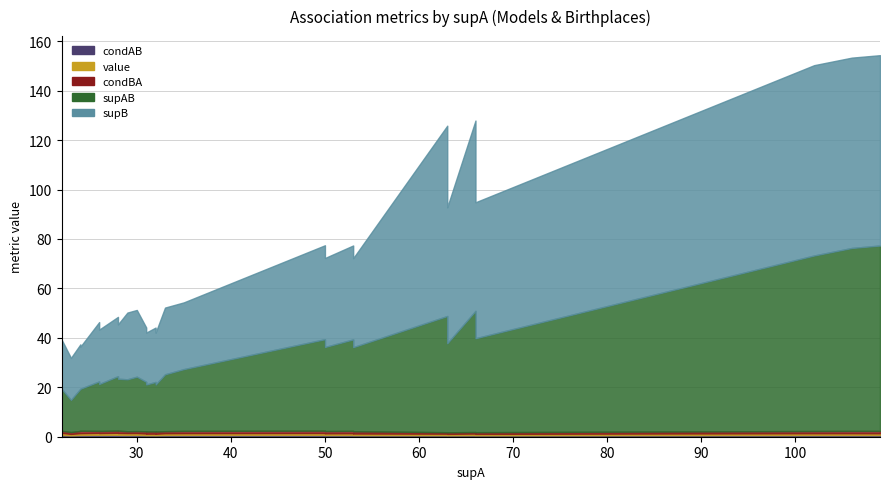

Which series changed the most between 26 and 102?

supB